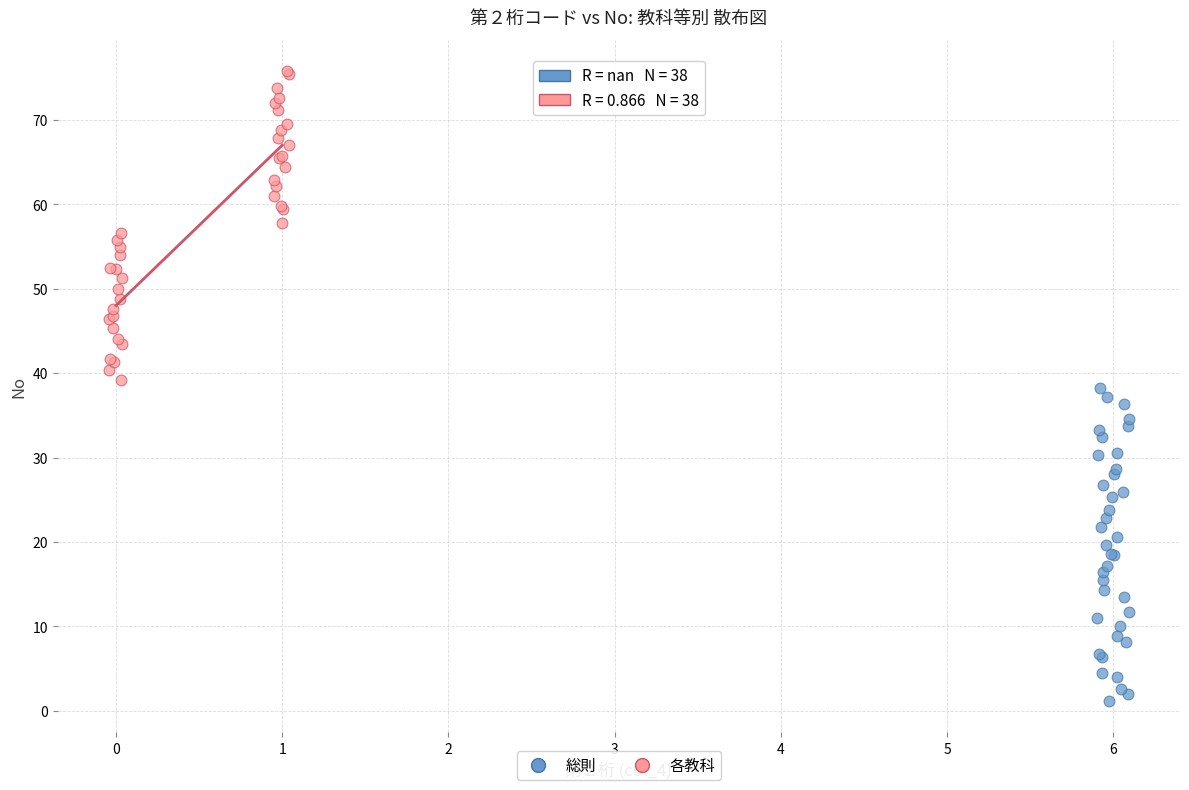

Which series reaches the minimum Y coordinate?

総則